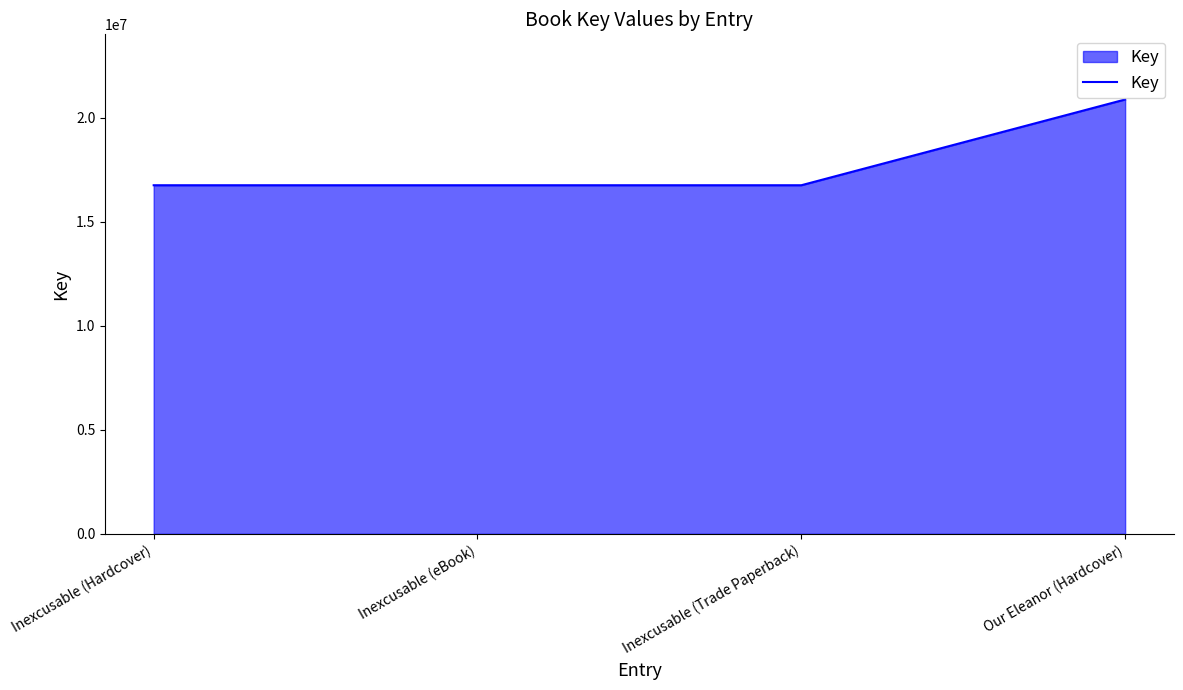

What is the change in value from Inexcusable (Trade Paperback) to Our Eleanor (Hardcover)?

+4122480